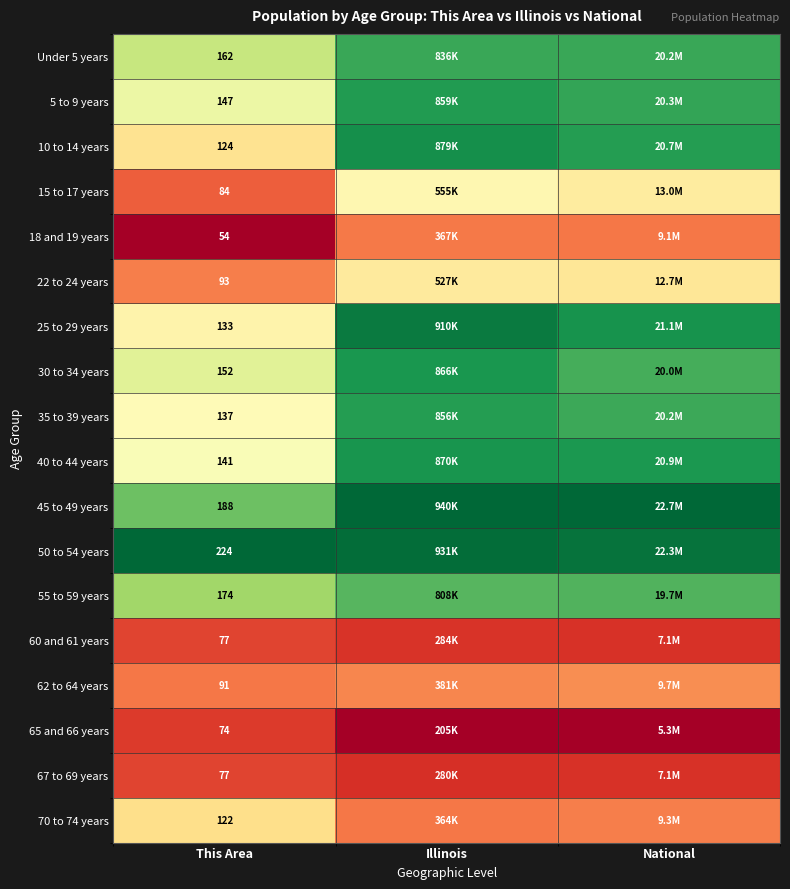

Is the value of 67 to 69 years at This Area greater than the value of 55 to 59 years at This Area?

No